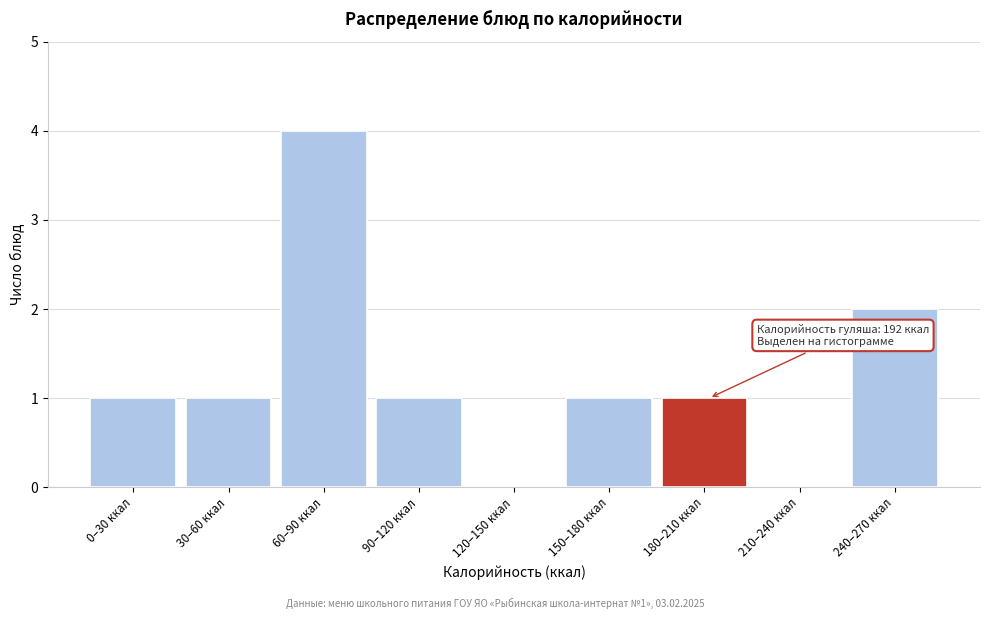

Reading left to right, extract all data points from this chart.

0–30 ккал=1	30–60 ккал=1	60–90 ккал=4	90–120 ккал=1	120–150 ккал=0	150–180 ккал=1	180–210 ккал=1	210–240 ккал=0	240–270 ккал=2